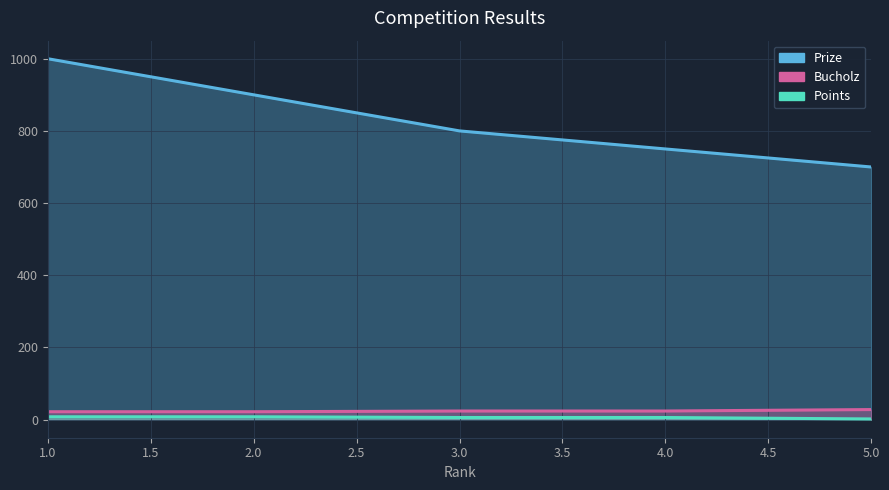

What is the sum of the Bucholz values at 1 and 5?

10